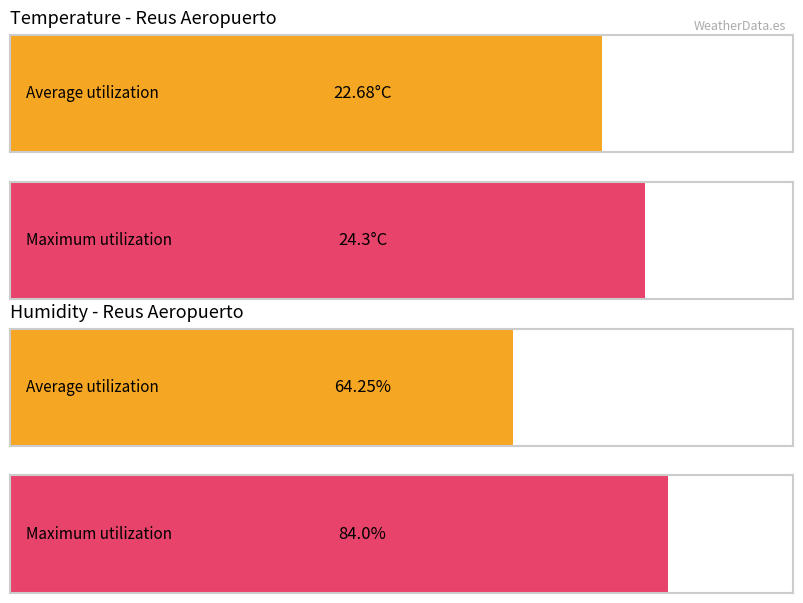

What are all the series names shown in the legend?

Temperature (°C), Humidity (%)